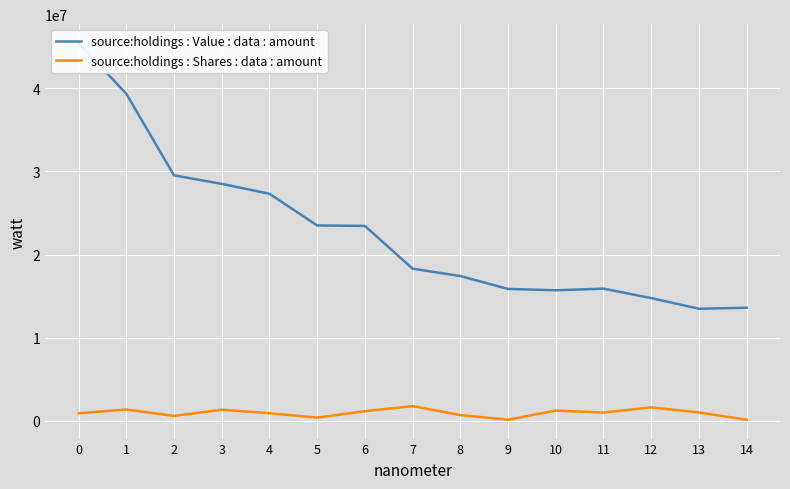

What is the total value across all series at 4?

28222506